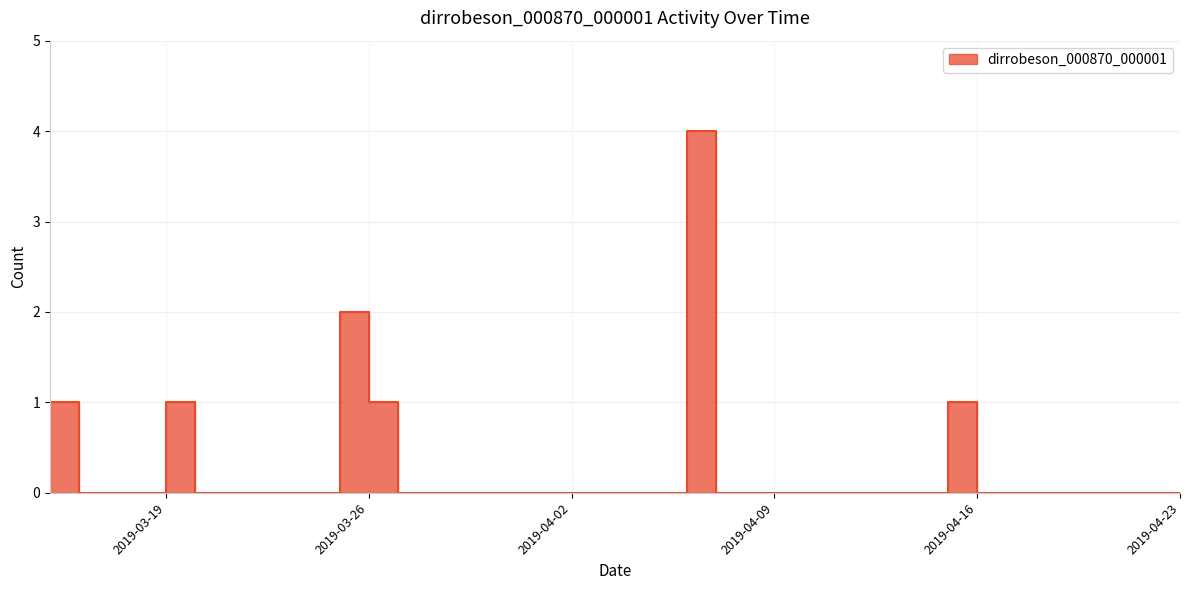

List the labels in order of value, largest first.

2019-04-06, 2019-03-25, 2019-03-15, 2019-03-19, 2019-03-26, 2019-04-15, 2019-03-16, 2019-03-17, 2019-03-18, 2019-03-20, 2019-03-21, 2019-03-22, 2019-03-23, 2019-03-24, 2019-03-27, 2019-03-28, 2019-03-29, 2019-03-30, 2019-03-31, 2019-04-01, 2019-04-02, 2019-04-03, 2019-04-04, 2019-04-05, 2019-04-07, 2019-04-08, 2019-04-09, 2019-04-10, 2019-04-11, 2019-04-12, 2019-04-13, 2019-04-14, 2019-04-16, 2019-04-17, 2019-04-18, 2019-04-19, 2019-04-20, 2019-04-21, 2019-04-22, 2019-04-23